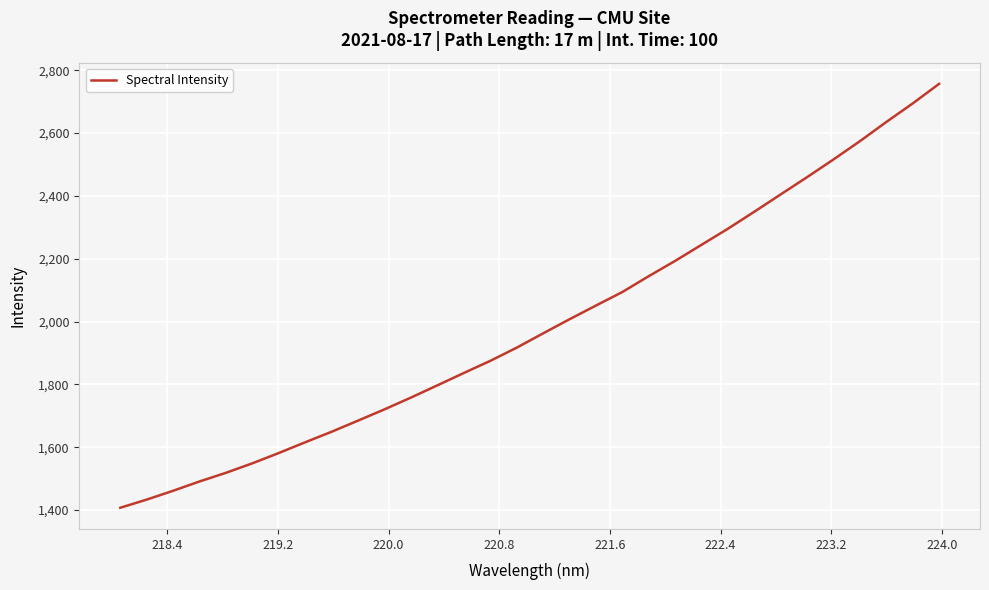

What is the maximum value shown in the chart?

2756.5